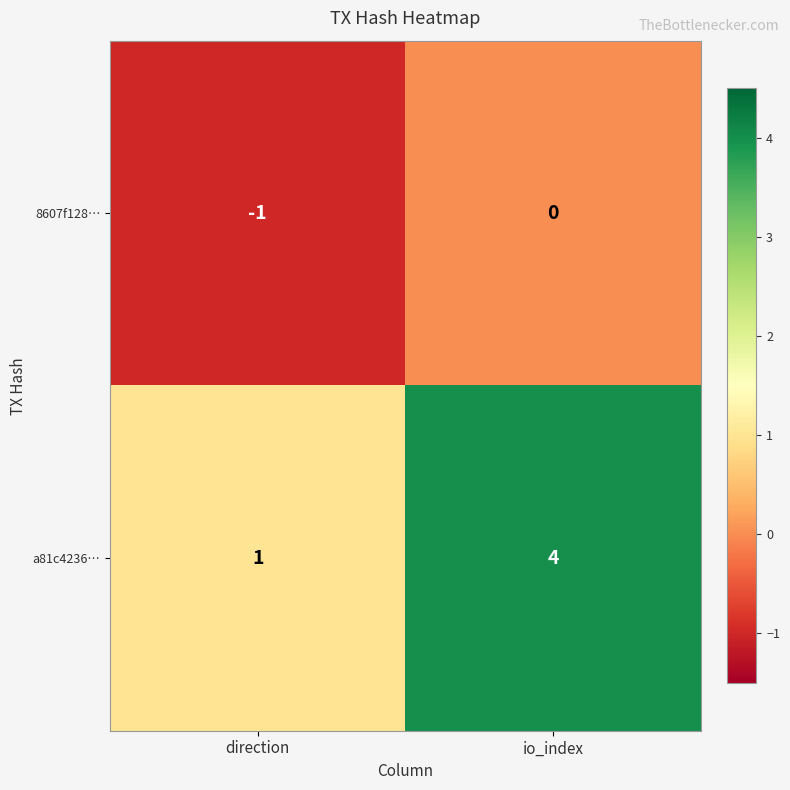

What is the maximum value shown in the chart?

4